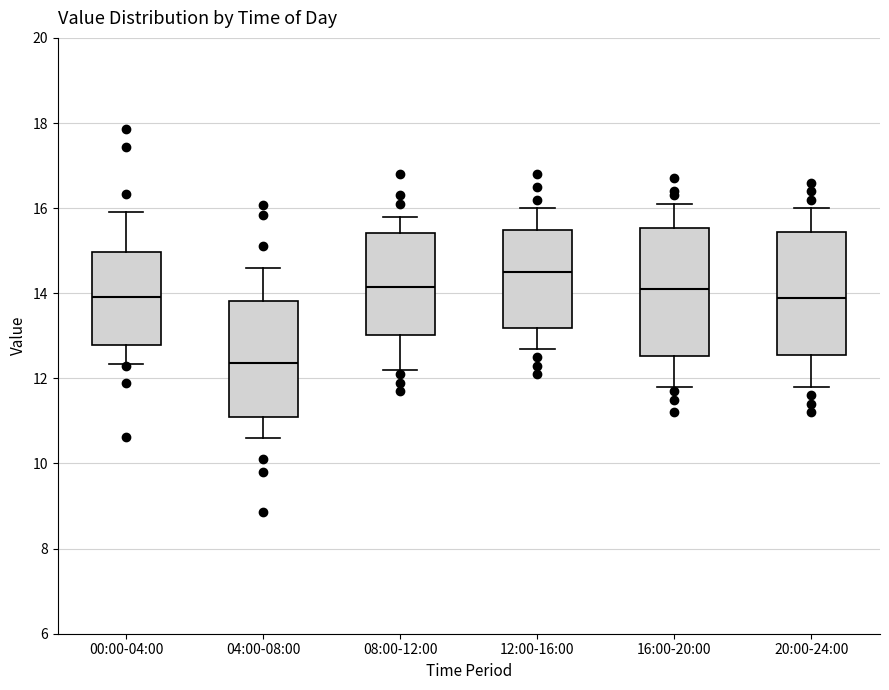

Reading left to right, transcribe this box plot: for each box, give where its median line is, the range the box spans, and where its two whiskers end, as read against the y-axis. The values are not printed on the chart, so give them approximately, as read against the axis.

00:00-04:00: median 14.0, box 12.8 to 15.0, whiskers 12.4 to 16.0
04:00-08:00: median 12.4, box 11.0 to 13.8, whiskers 10.6 to 14.6
08:00-12:00: median 14.2, box 13.0 to 15.4, whiskers 12.2 to 15.8
12:00-16:00: median 14.6, box 13.2 to 15.4, whiskers 12.8 to 16.0
16:00-20:00: median 14.2, box 12.6 to 15.6, whiskers 11.8 to 16.2
20:00-24:00: median 14.0, box 12.6 to 15.4, whiskers 11.8 to 16.0